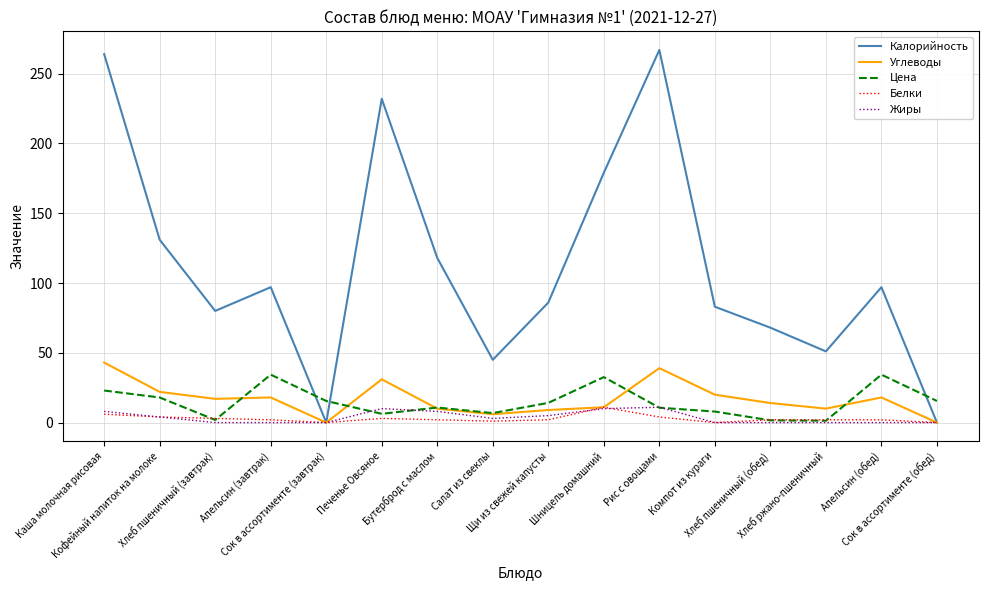

Which series has the widest spread of values?

Калорийность